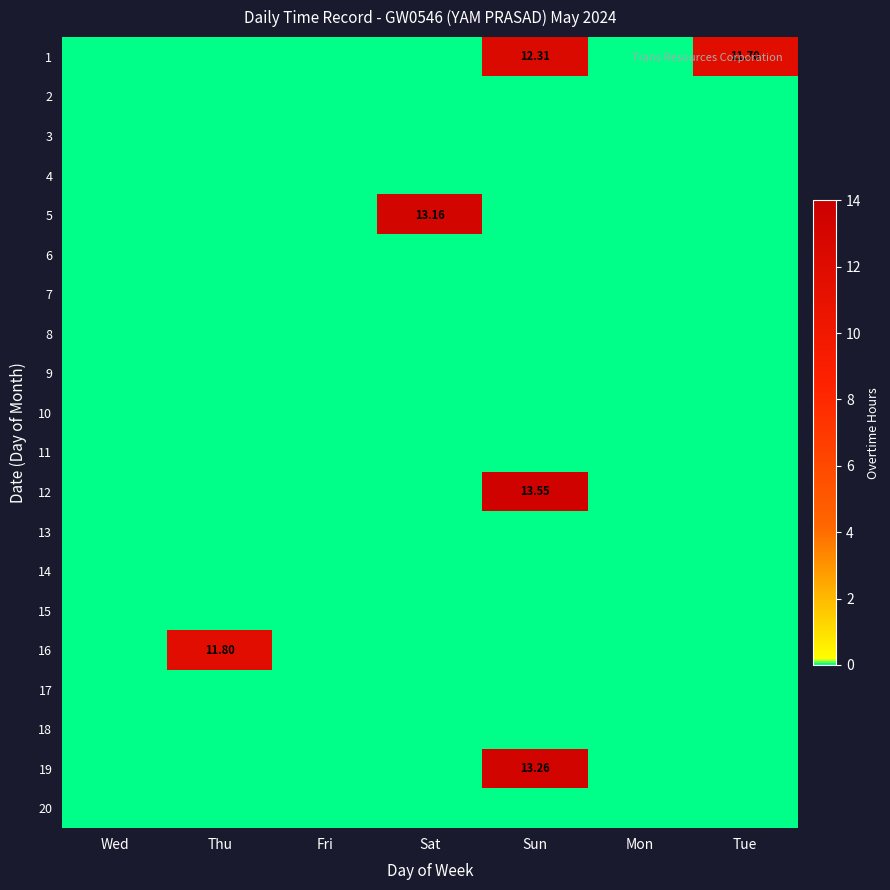

Is the value of 20 at Wed greater than the value of 11 at Sat?

No